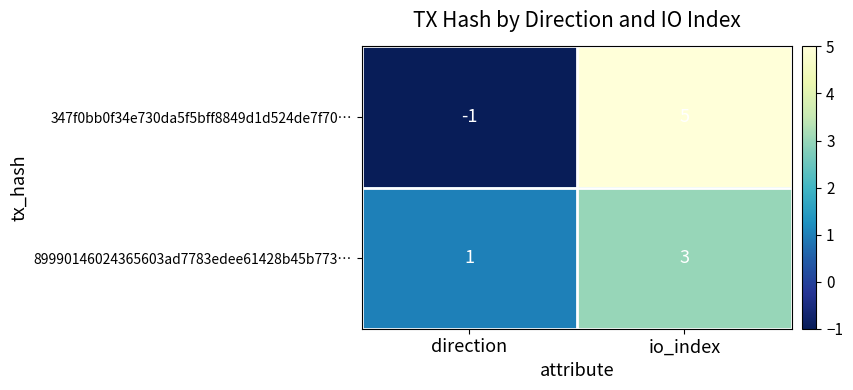

What is the difference between the highest and lowest values at direction?

2